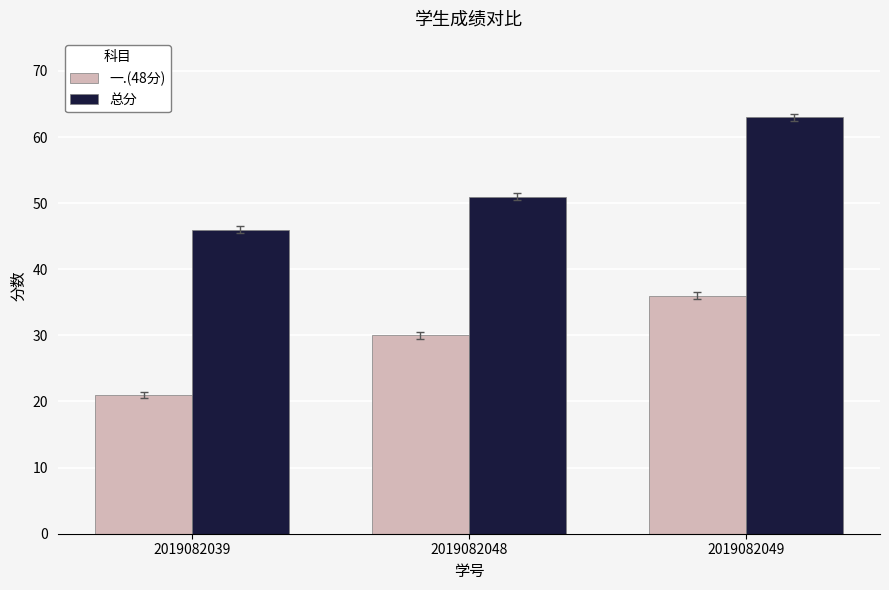

Are the bars grouped side by side (vs. stacked)?

Yes